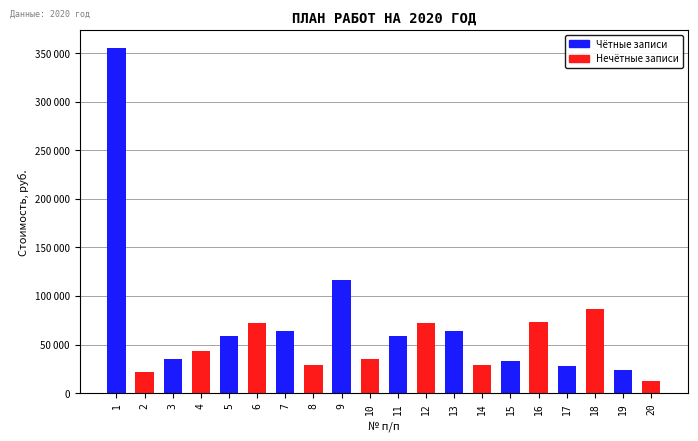

At which label does the data first exceed 58513?

1